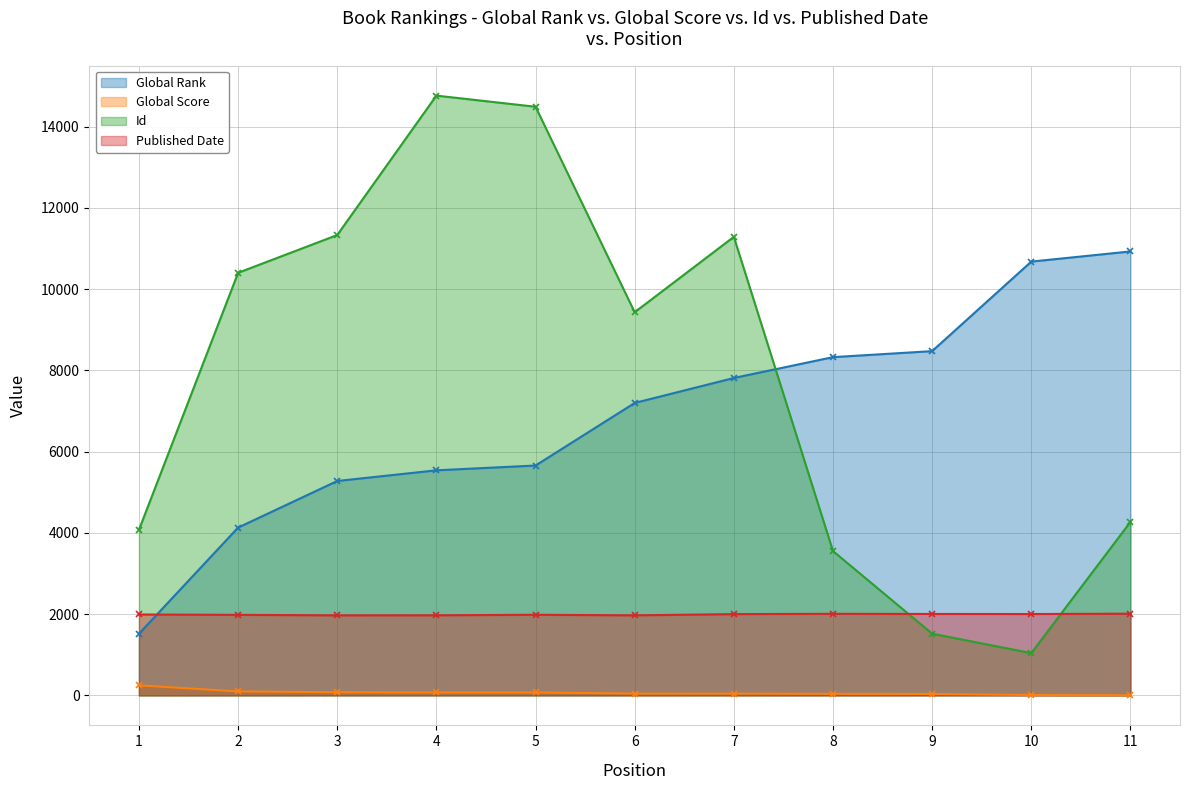

What is the minimum value for Id?

1041